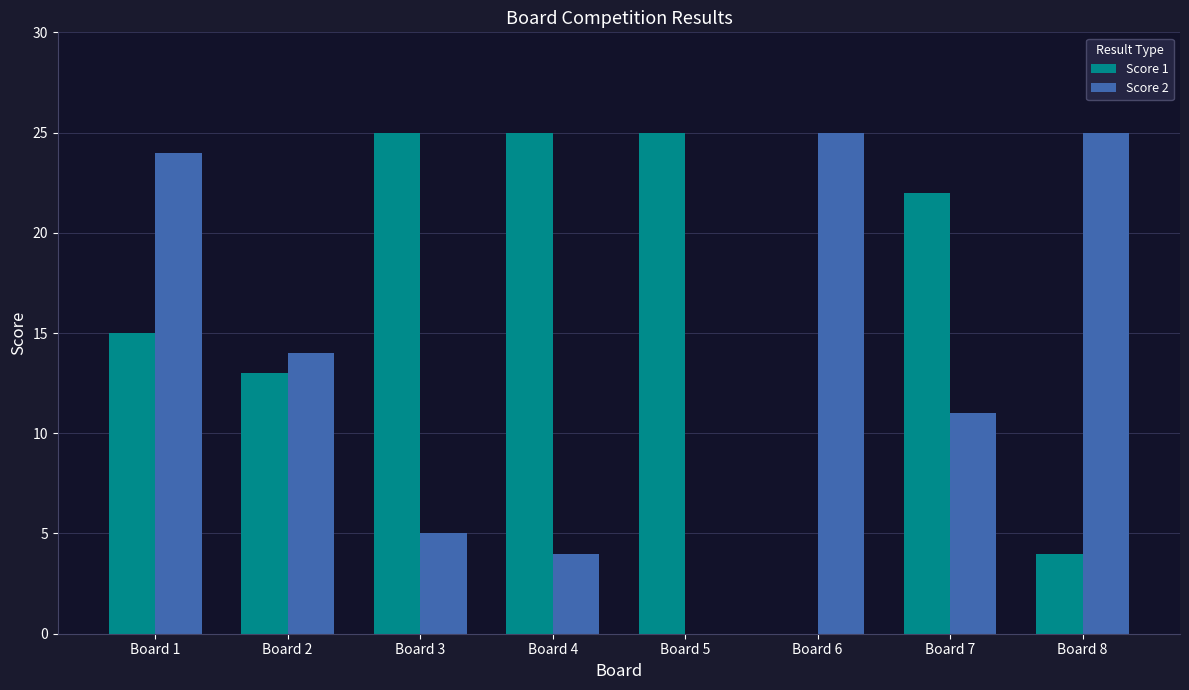

What is the sum of all Score 2 values?

108